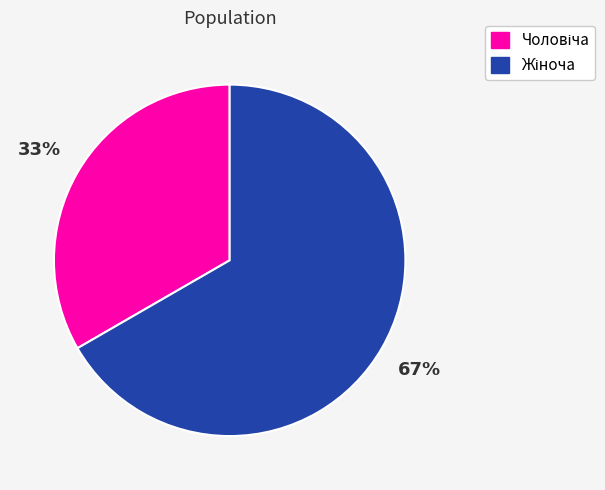

To the nearest percent, what is the average slice percentage?

50%